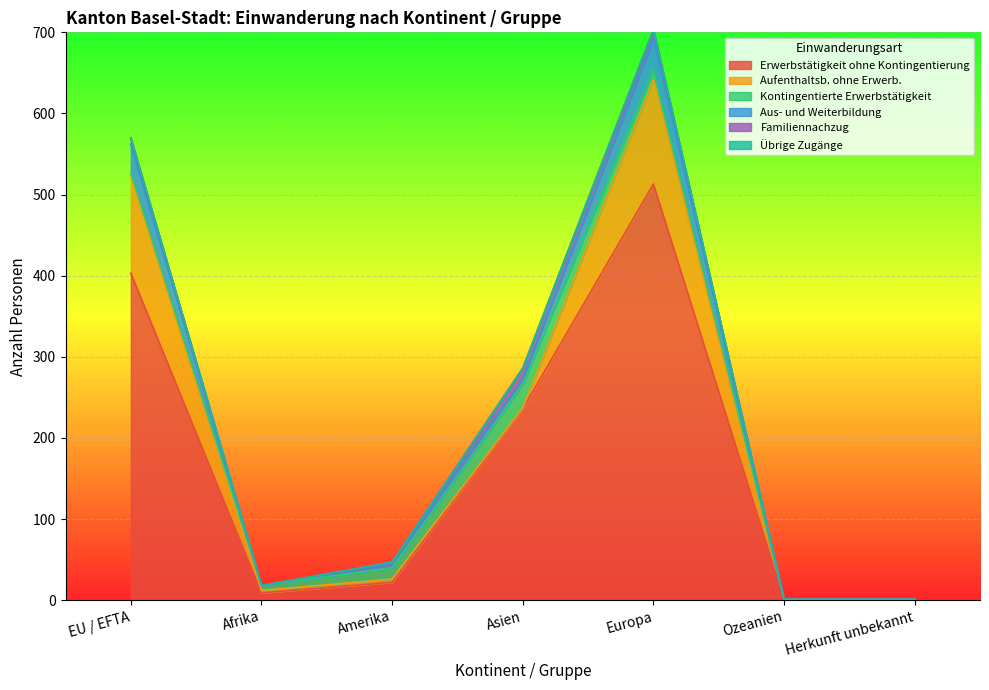

At how many categories does at least one series exceed 287?

2